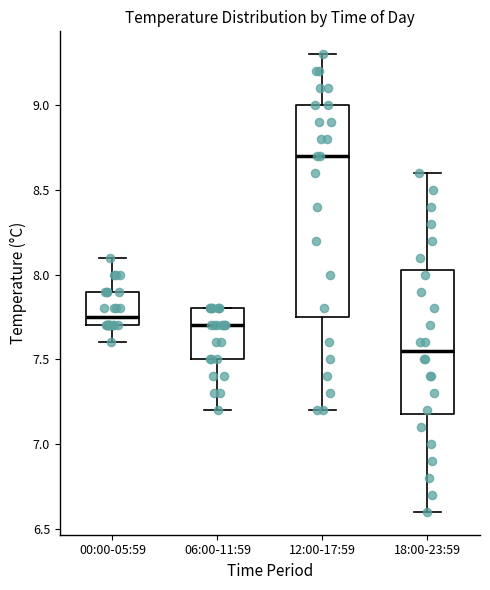

Reading left to right, transcribe this box plot: for each box, give where its median line is, the range the box spans, and where its two whiskers end, as read against the y-axis. The values are not printed on the chart, so give them approximately, as read against the axis.

00:00-05:59: median 7.75, box 7.70 to 7.90, whiskers 7.60 to 8.10
06:00-11:59: median 7.70, box 7.50 to 7.80, whiskers 7.20 to 7.80
12:00-17:59: median 8.70, box 7.75 to 9.00, whiskers 7.20 to 9.30
18:00-23:59: median 7.55, box 7.20 to 8.05, whiskers 6.60 to 8.60